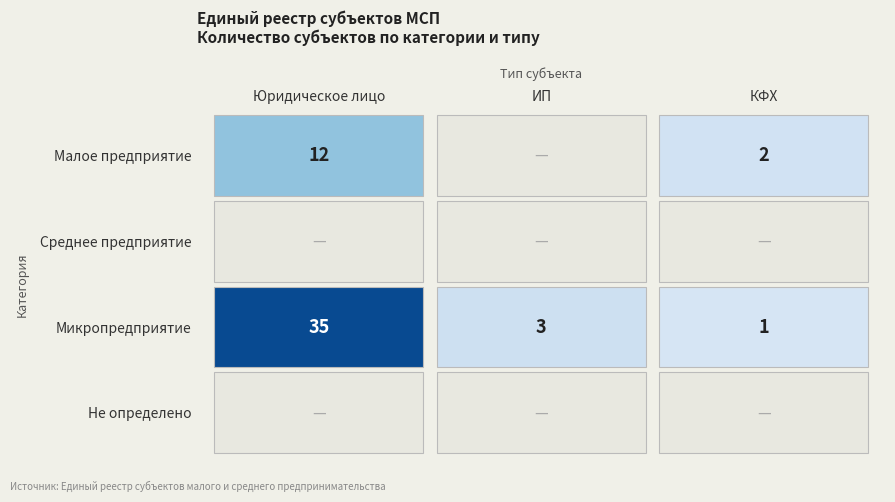

What is the highest value of the ИП series?

3